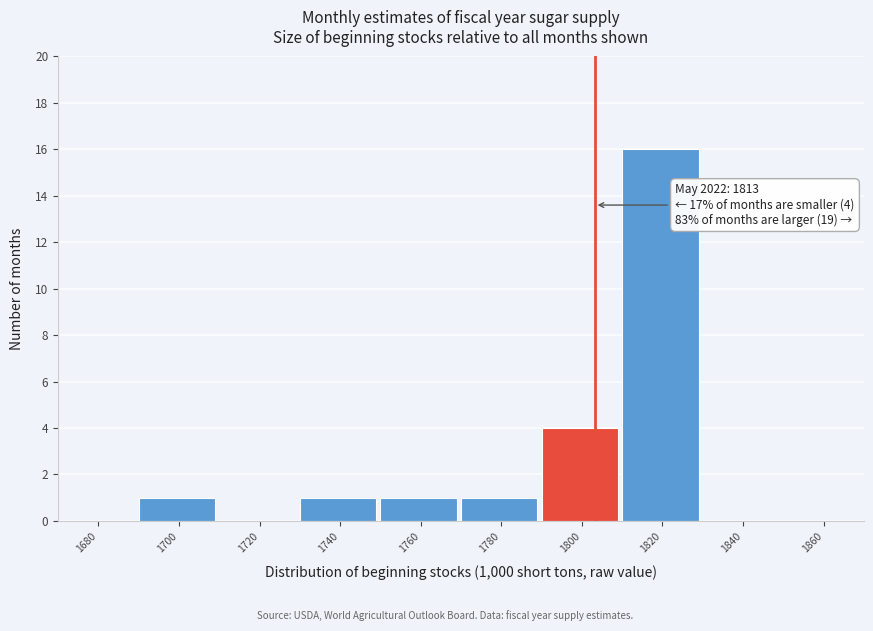

Reading left to right, list all the values displayed in this chart.

1680=0	1700=1	1720=0	1740=1	1760=1	1780=1	1800=4	1820=16	1840=0	1860=0